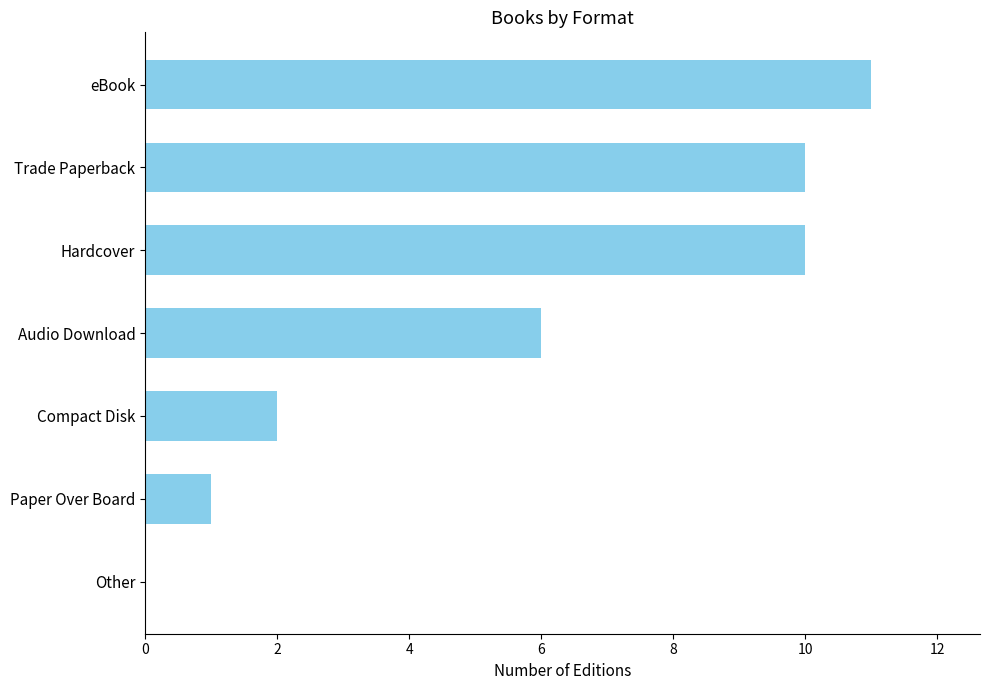

What is the average value?

6